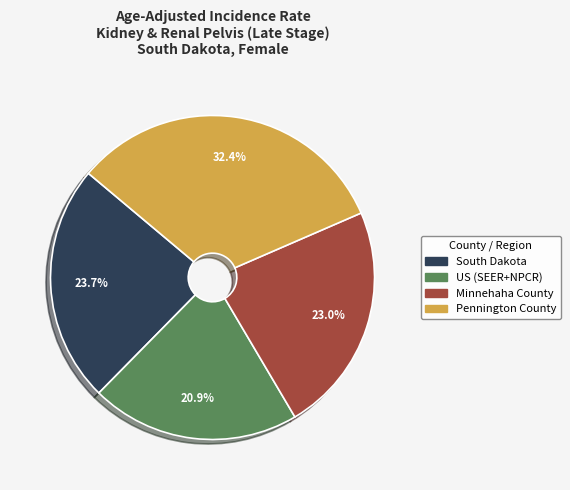

To the nearest percent, what is the combined percentage of Pennington County and Minnehaha County?

55%